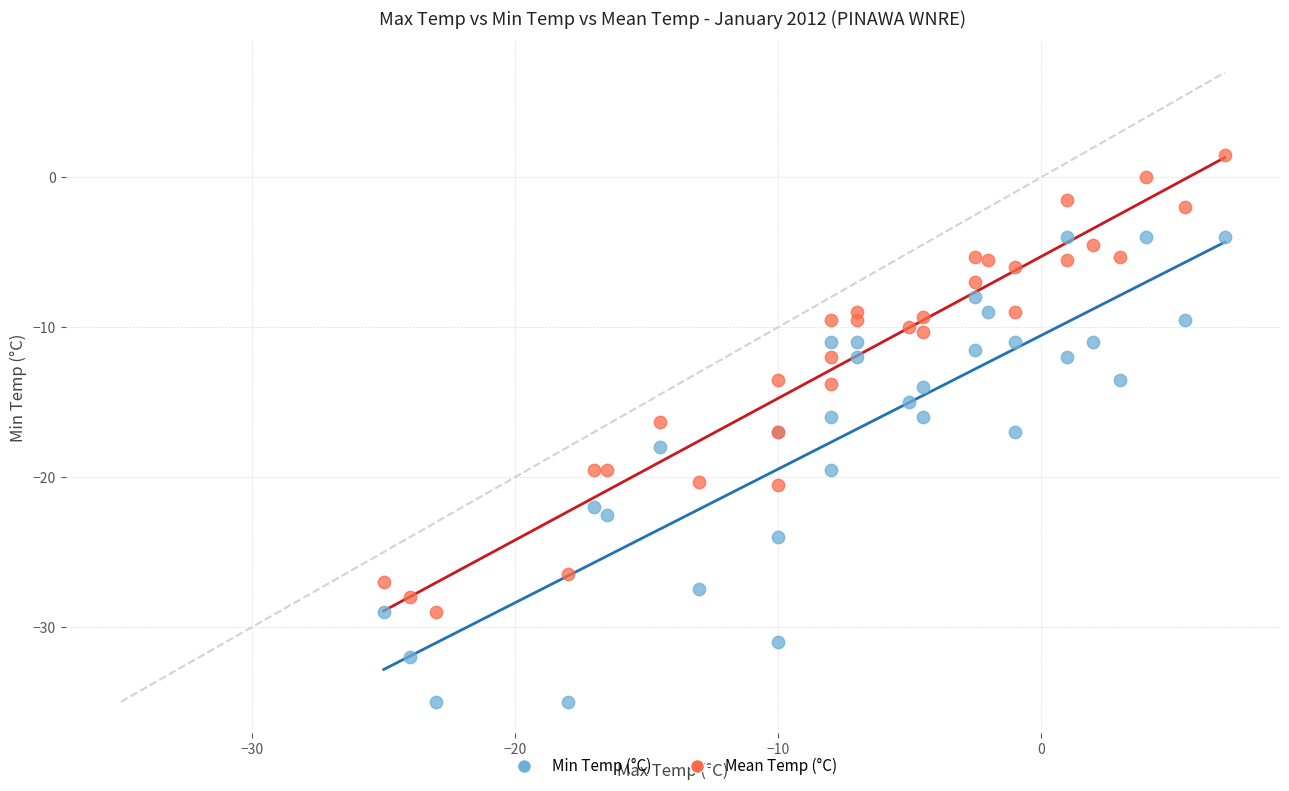

Which series reaches the minimum Y coordinate?

Min Temp (°C)